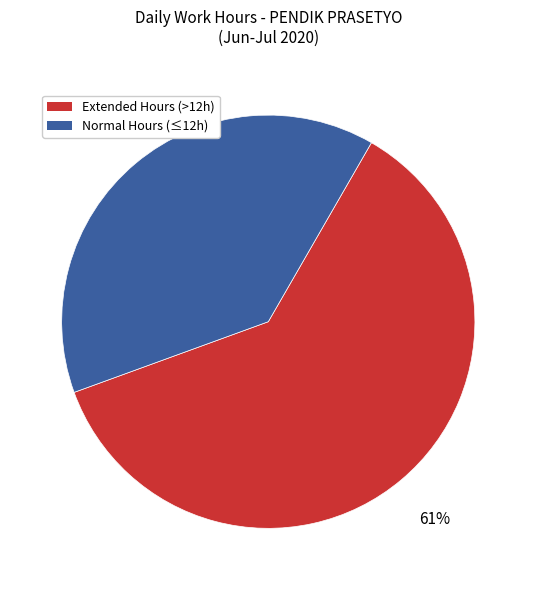

To the nearest percent, what is the difference between the largest and smallest slice percentages?

22%